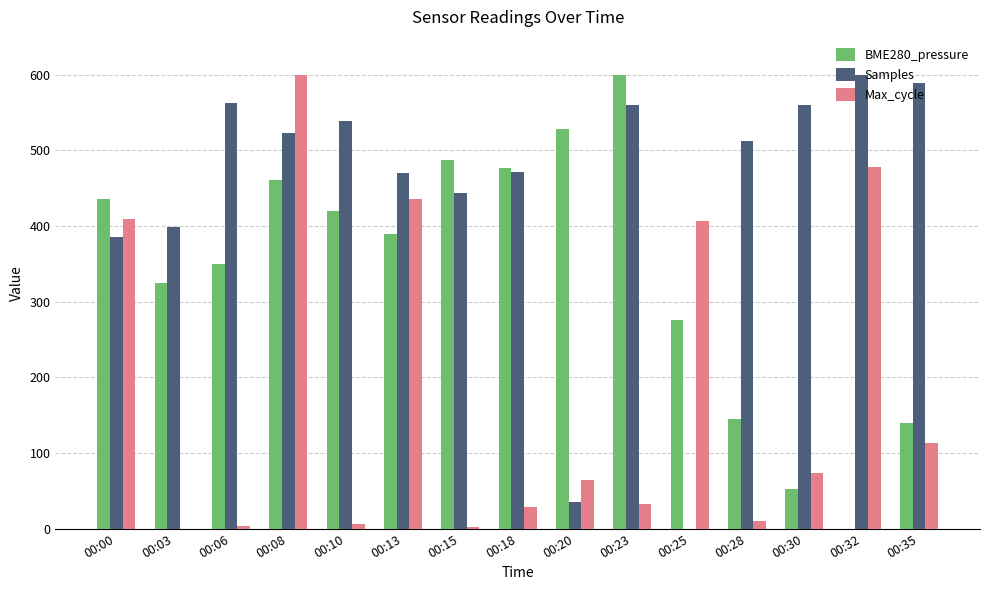

Are the bars horizontal?

No